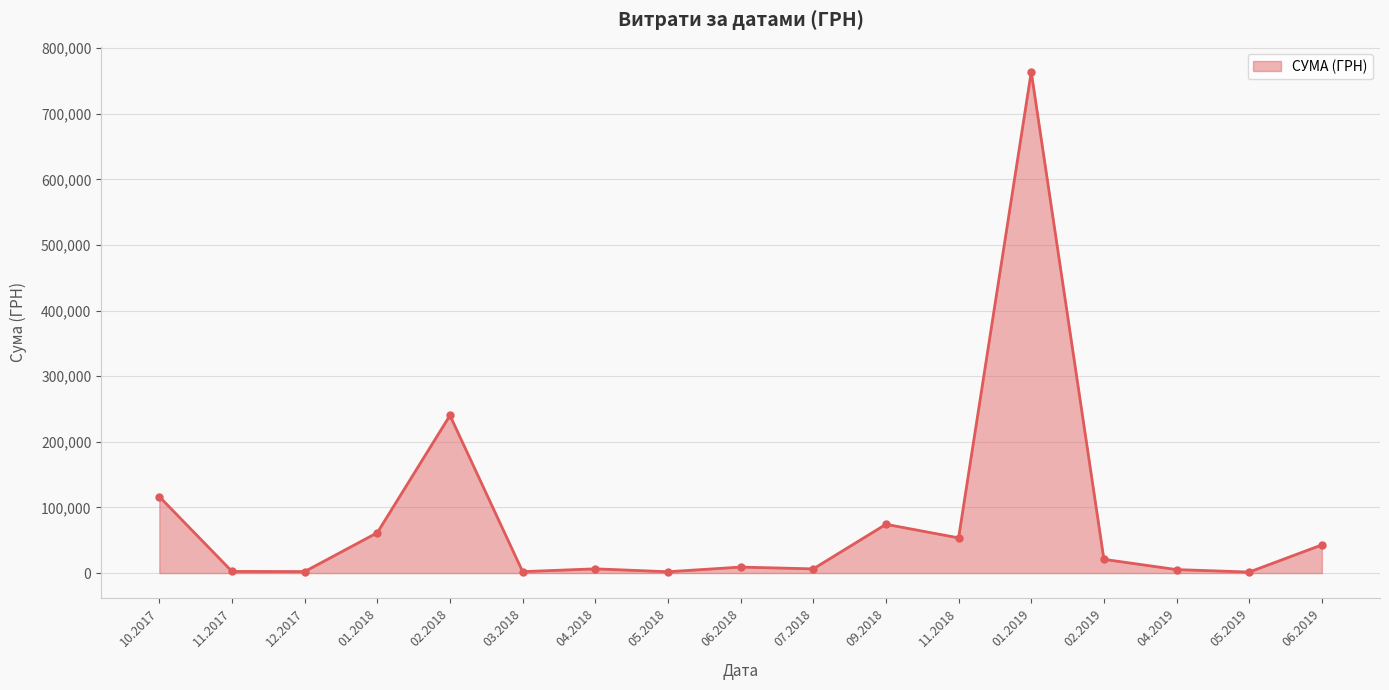

What is the label of the 13th point from the right?

02.2018